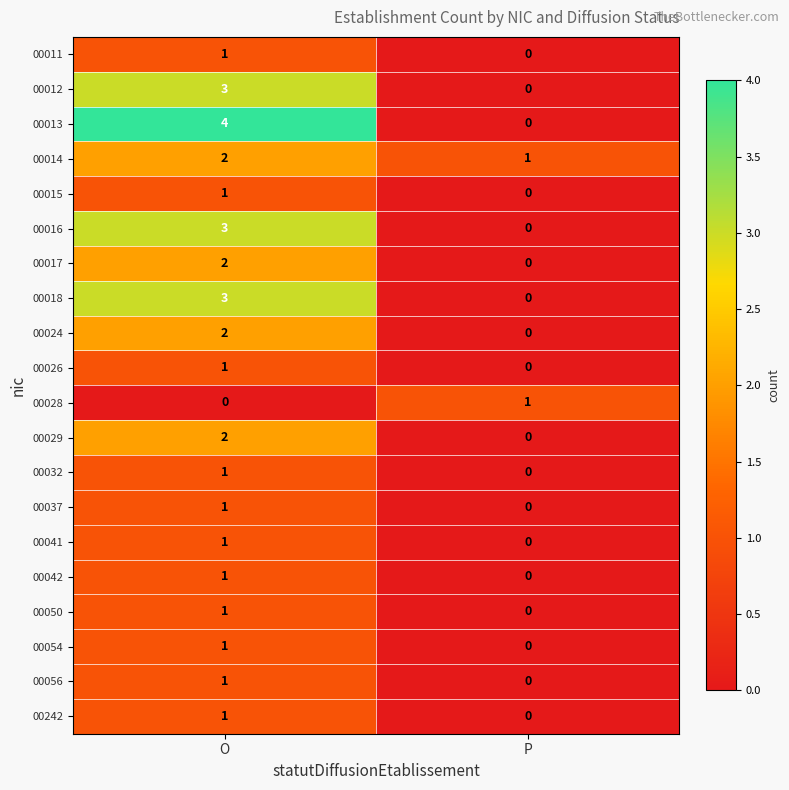

Which category has the highest value in the 00017 series?

O